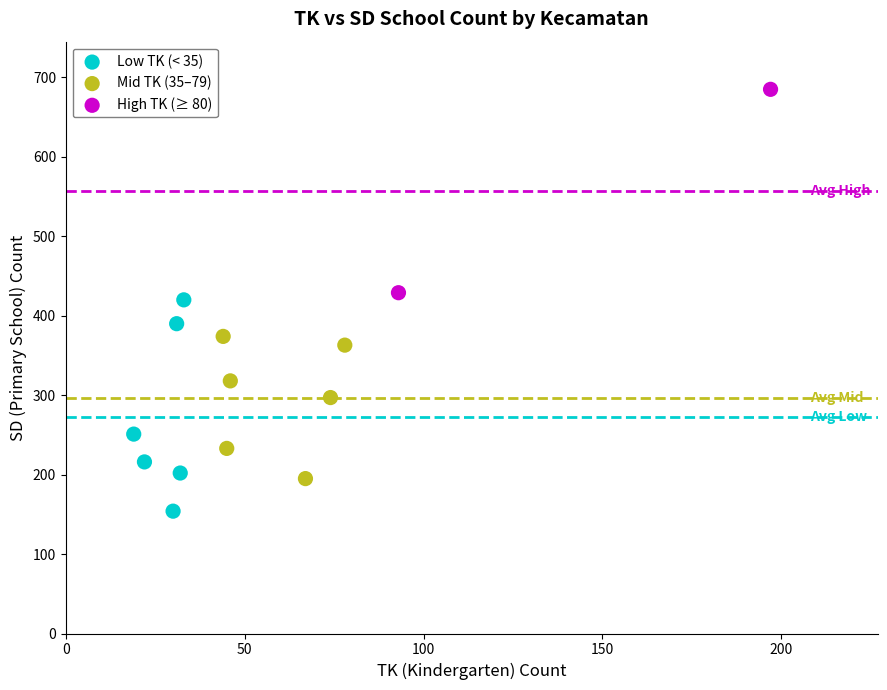

What are all the series names shown in the legend?

Low TK (< 35), Mid TK (35–79), High TK (≥ 80)